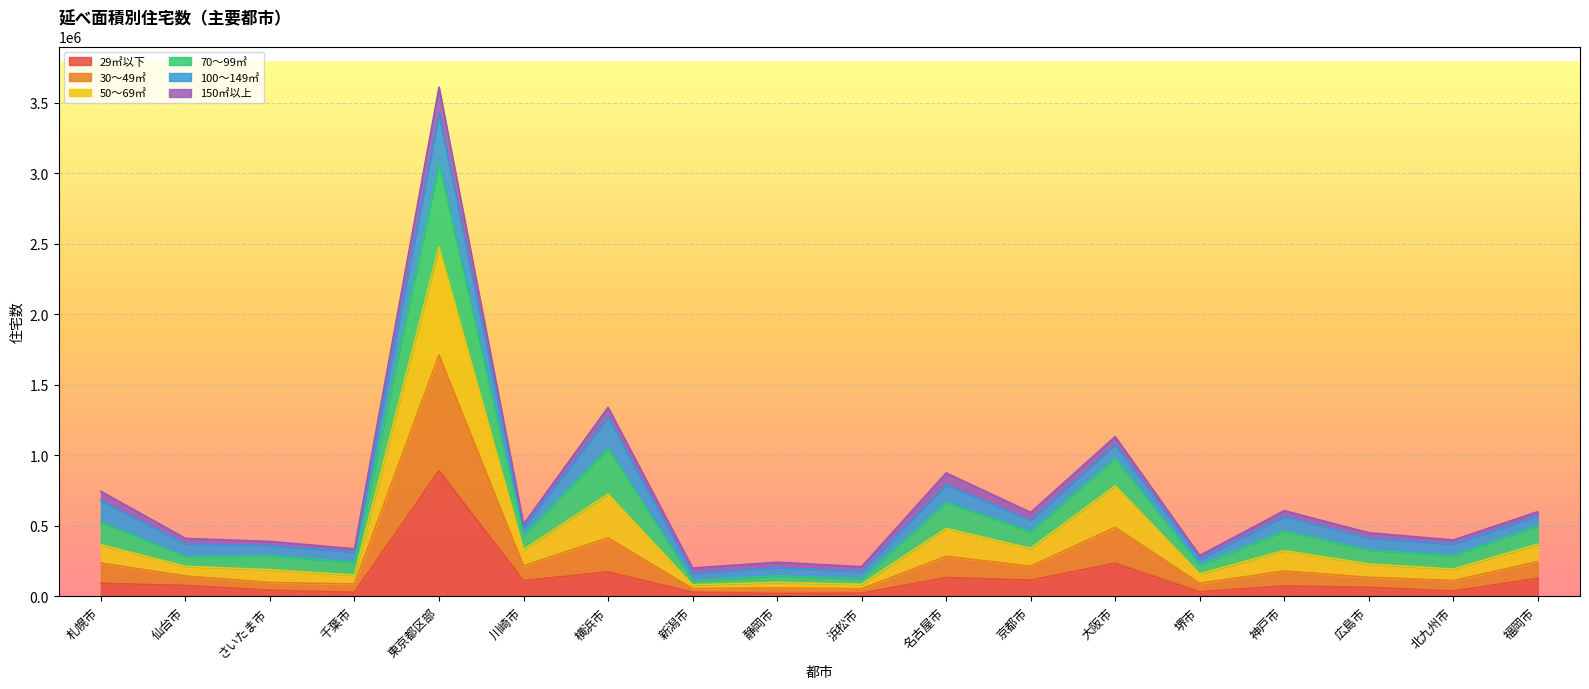

Which category has the highest value in the 29㎡以下 series?

東京都区部